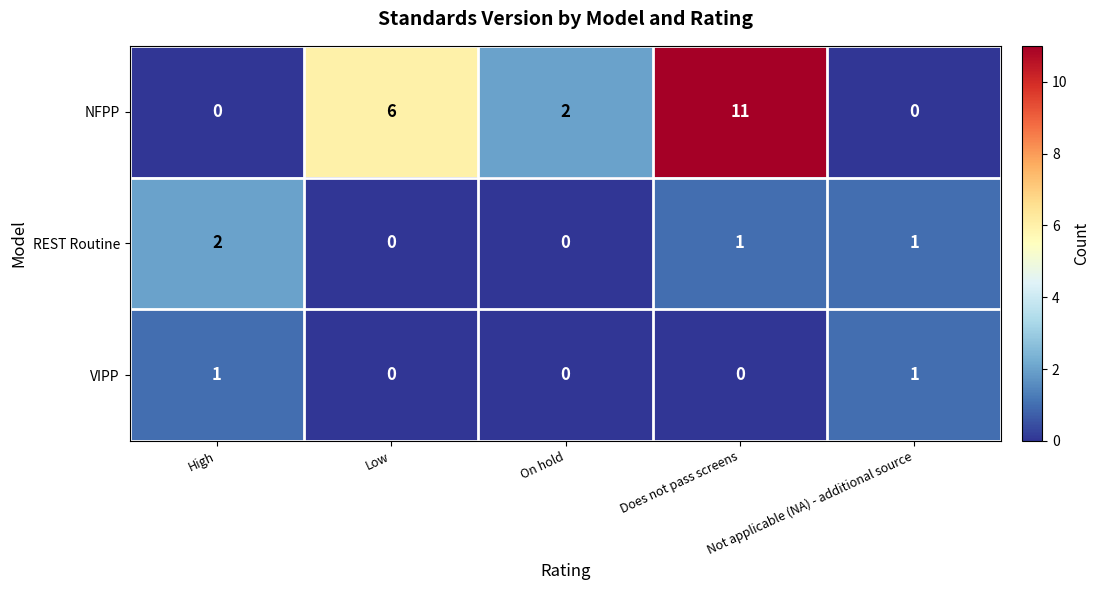

Is it true that REST Routine equals 0 at On hold?

True